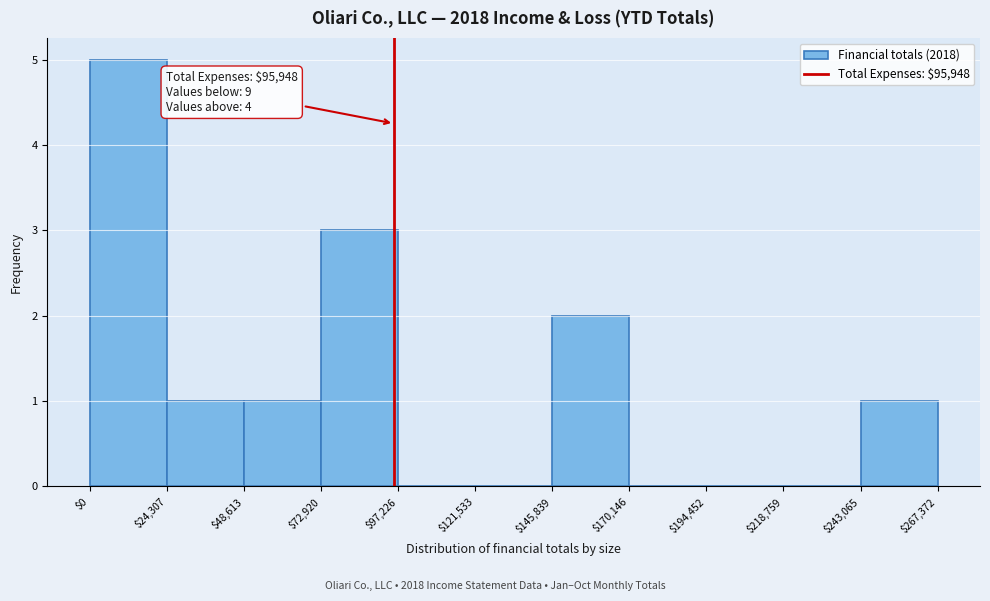

Which range on the x-axis has the tallest bar?

$0 to $24,307